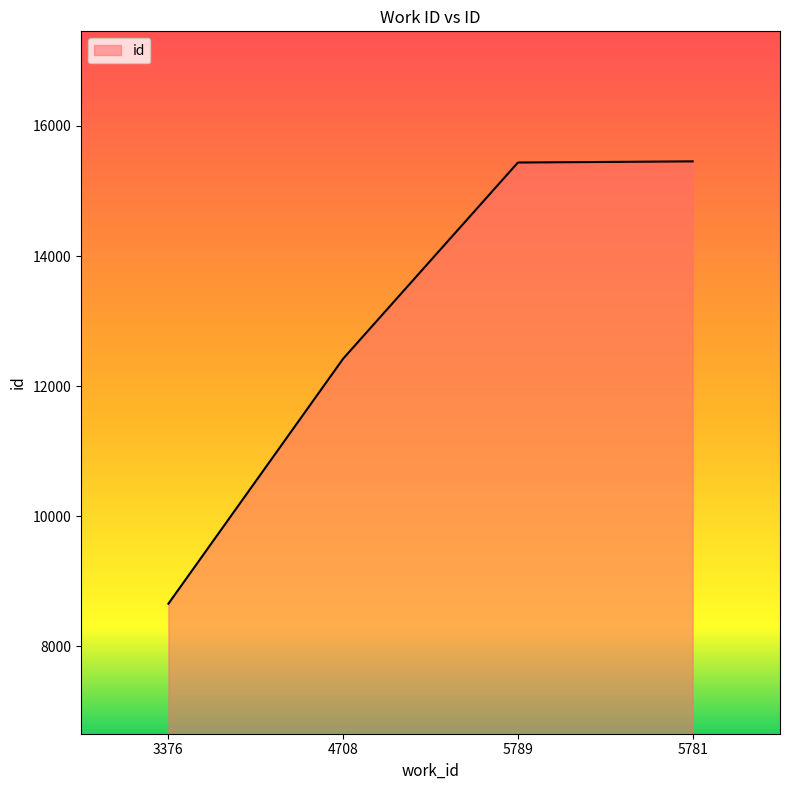

What is the average value?

12992